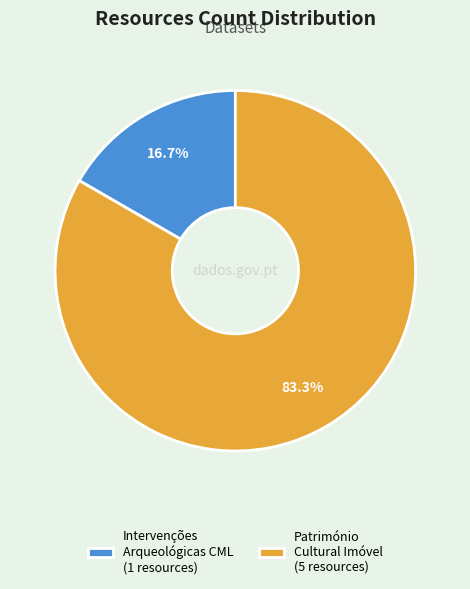

What is the smallest slice in the pie chart?

Intervenções Arqueológicas CML (1 resources)